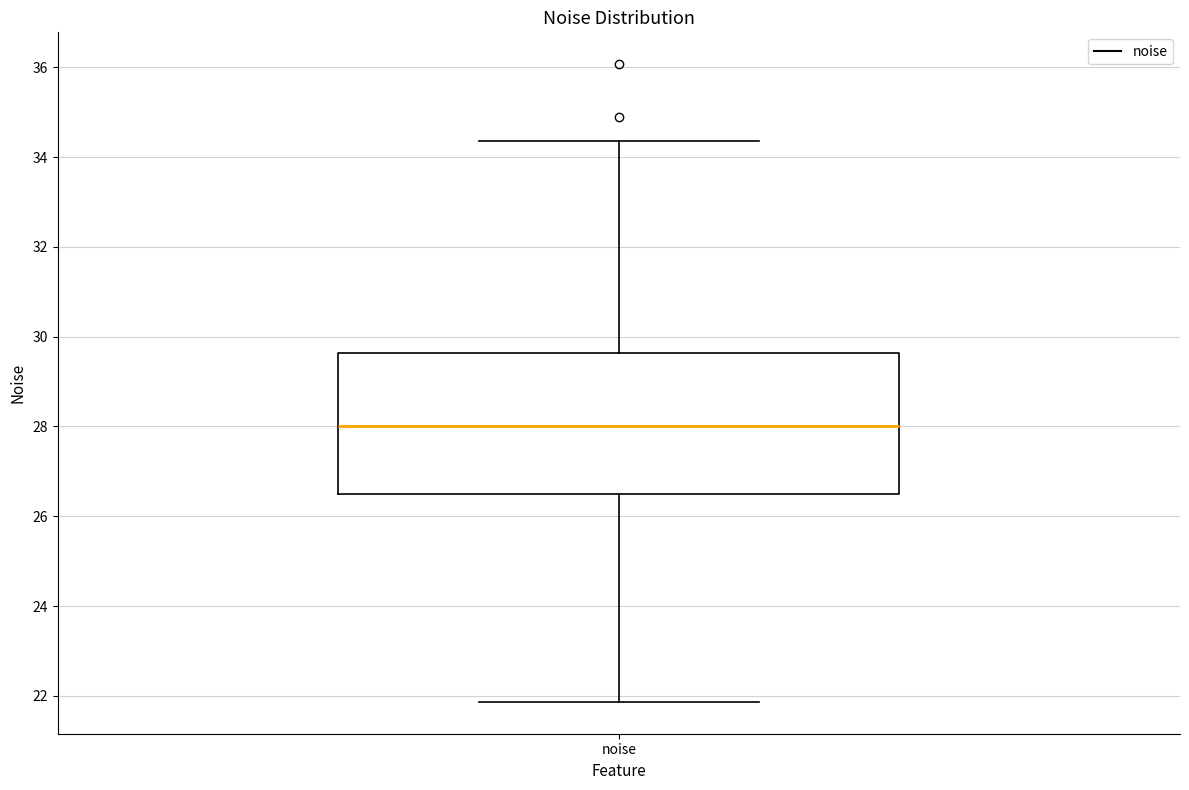

Where does the median line of the box for noise sit on the y-axis? The values are not printed on the chart, so give them approximately, as read against the axis.

28.0